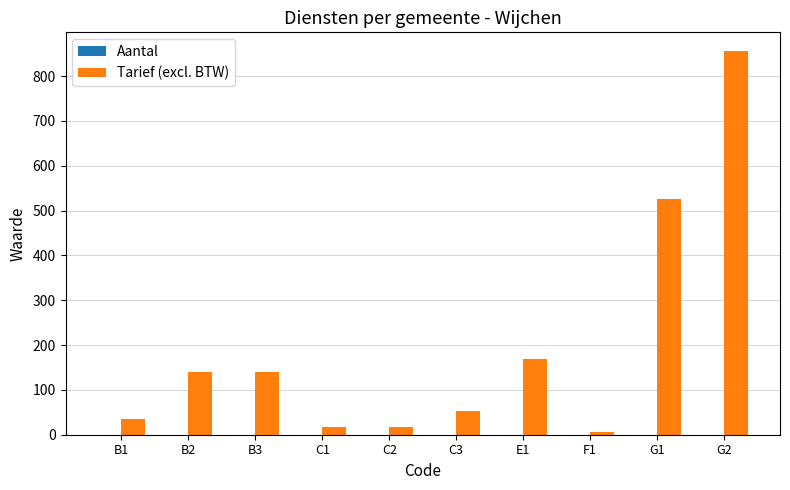

Where is the data nearest to the value 430?

G1